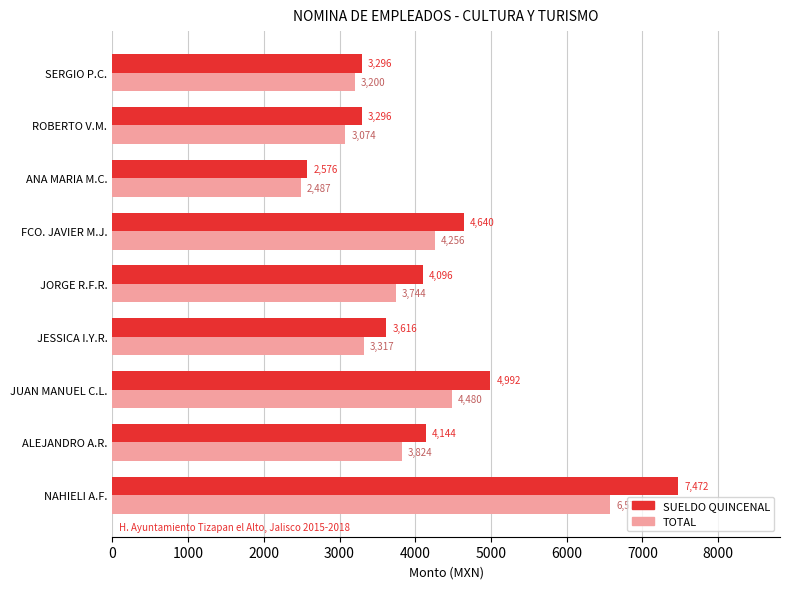

What is the sum of all TOTAL values?

34958